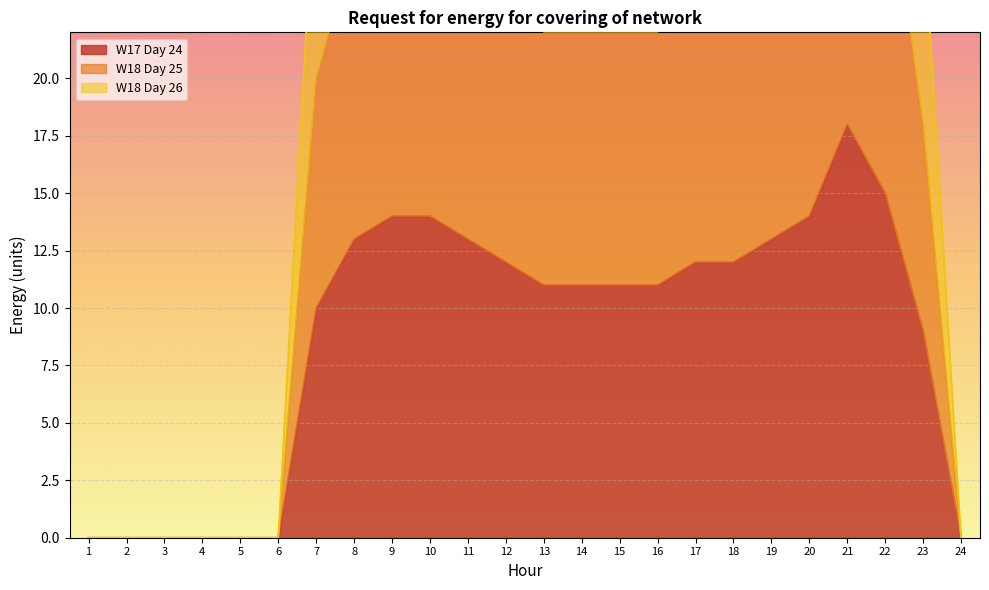

What value does the W18 Day 25 series have at 18?

24